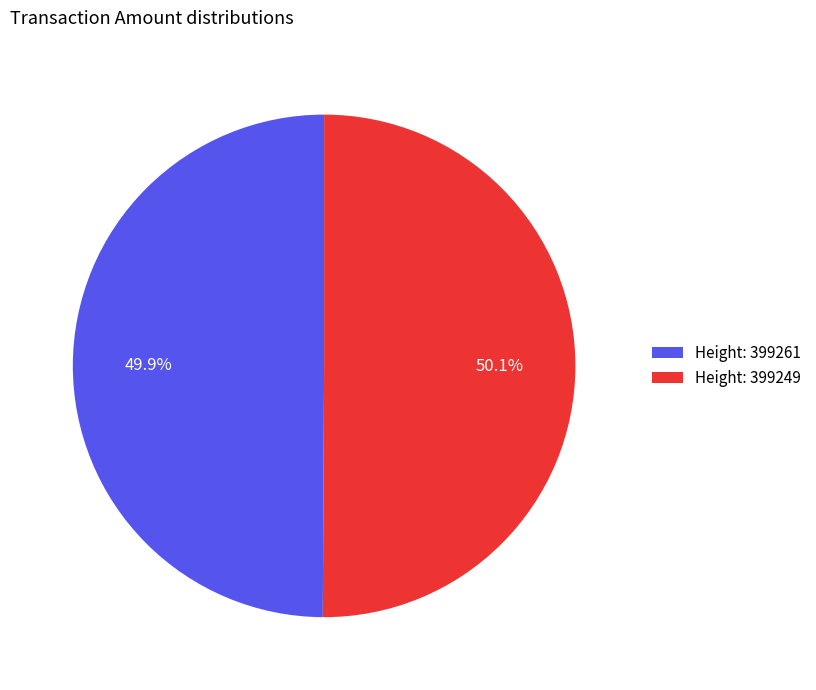

Is there a majority slice in this chart?

Yes